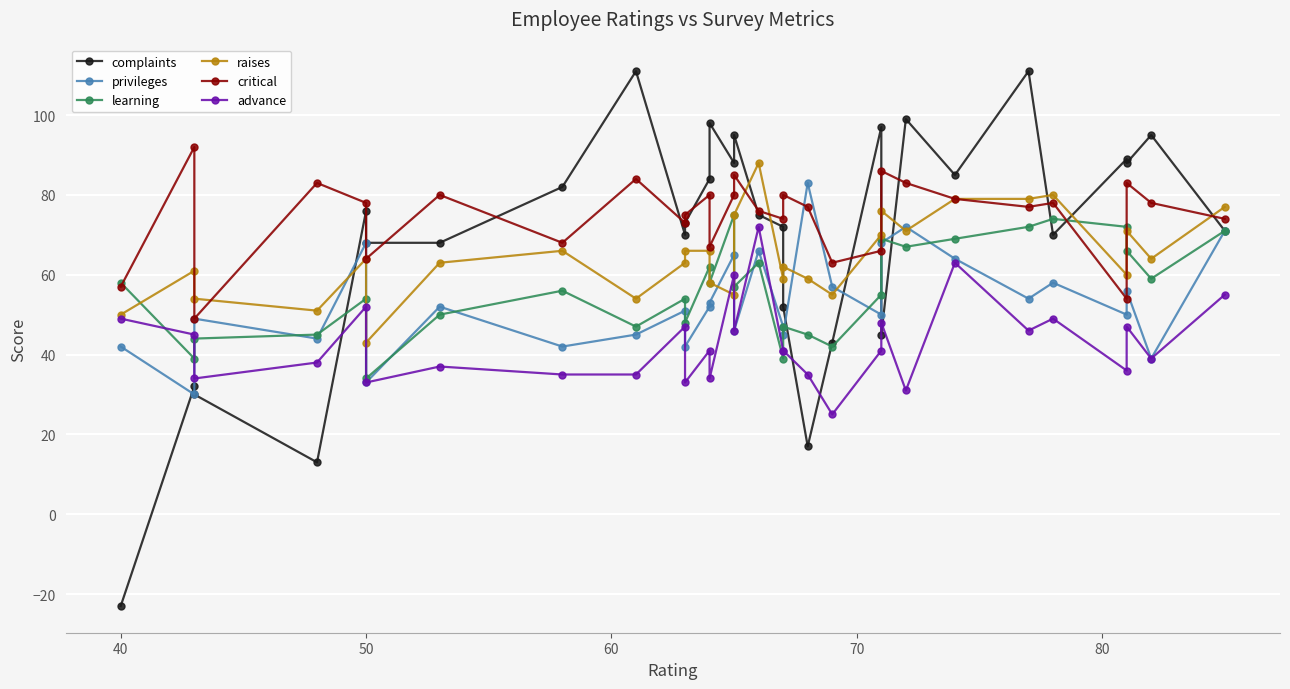

True or false: privileges has more than 1 interior local peaks.

True